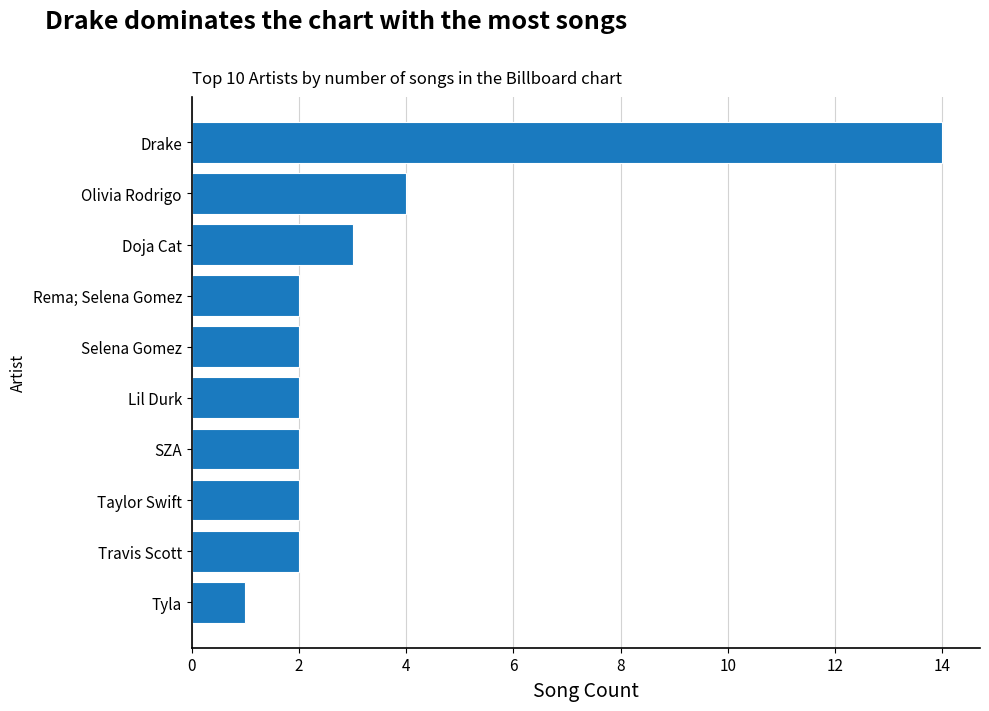

What is the difference between the second highest and second lowest values?

2